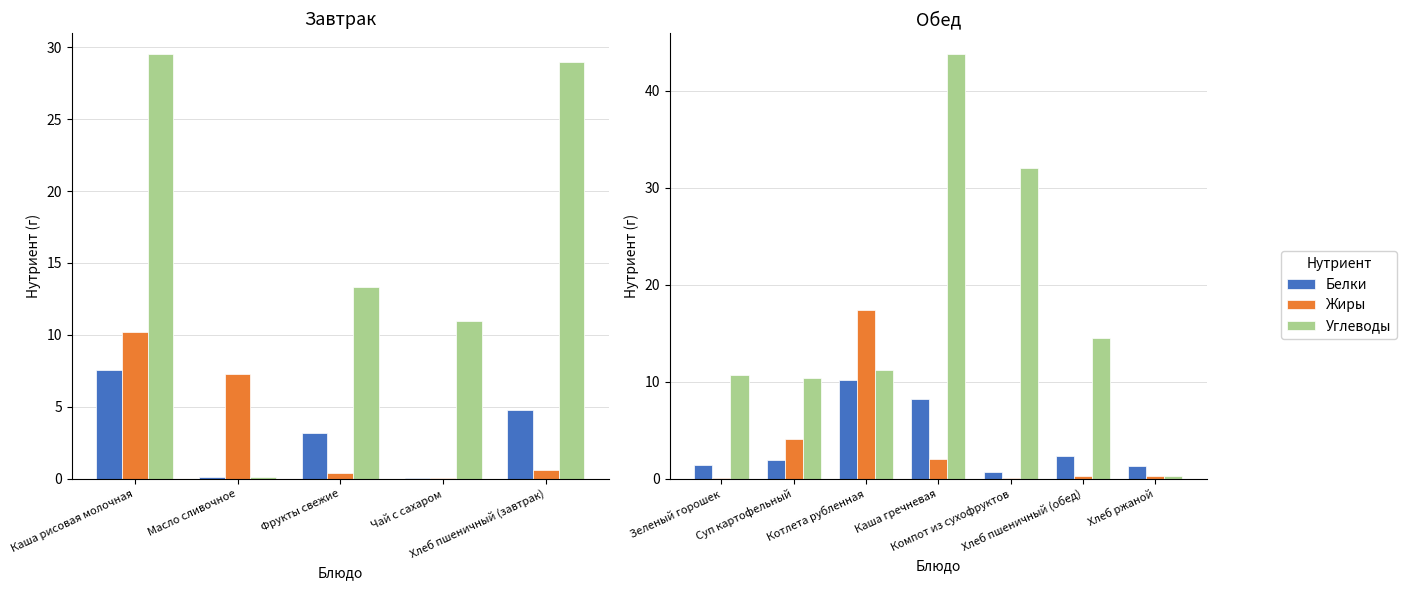

Which series has the widest spread of values?

Углеводы